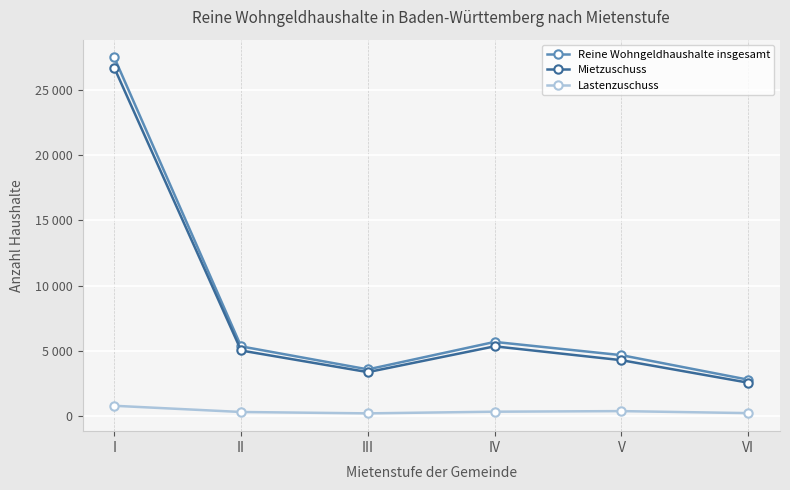

What are all the series names shown in the legend?

Reine Wohngeldhaushalte insgesamt, Mietzuschuss, Lastenzuschuss